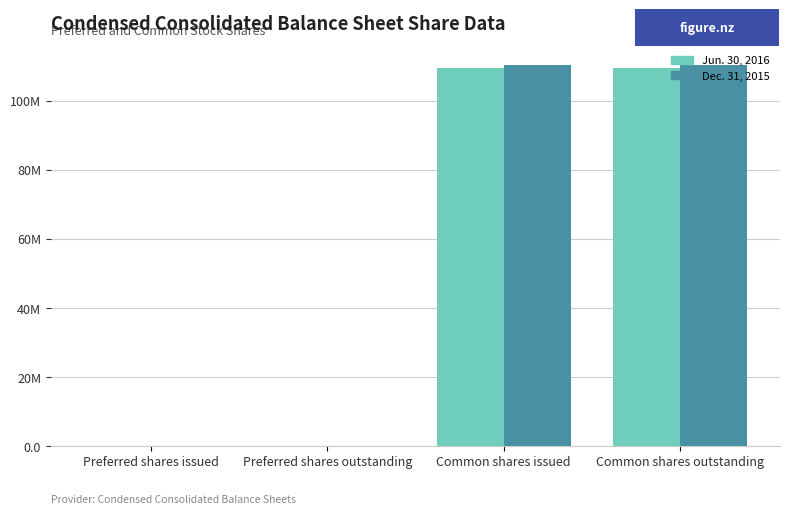

Does the chart contain stacked bars?

No